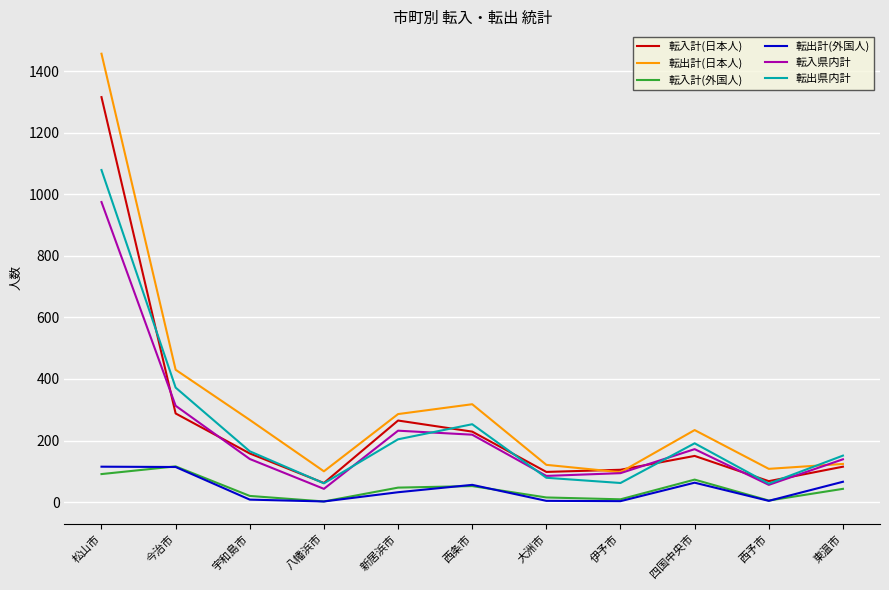

What is the difference between the second highest and minimum values in the 転入県内計 series?

270